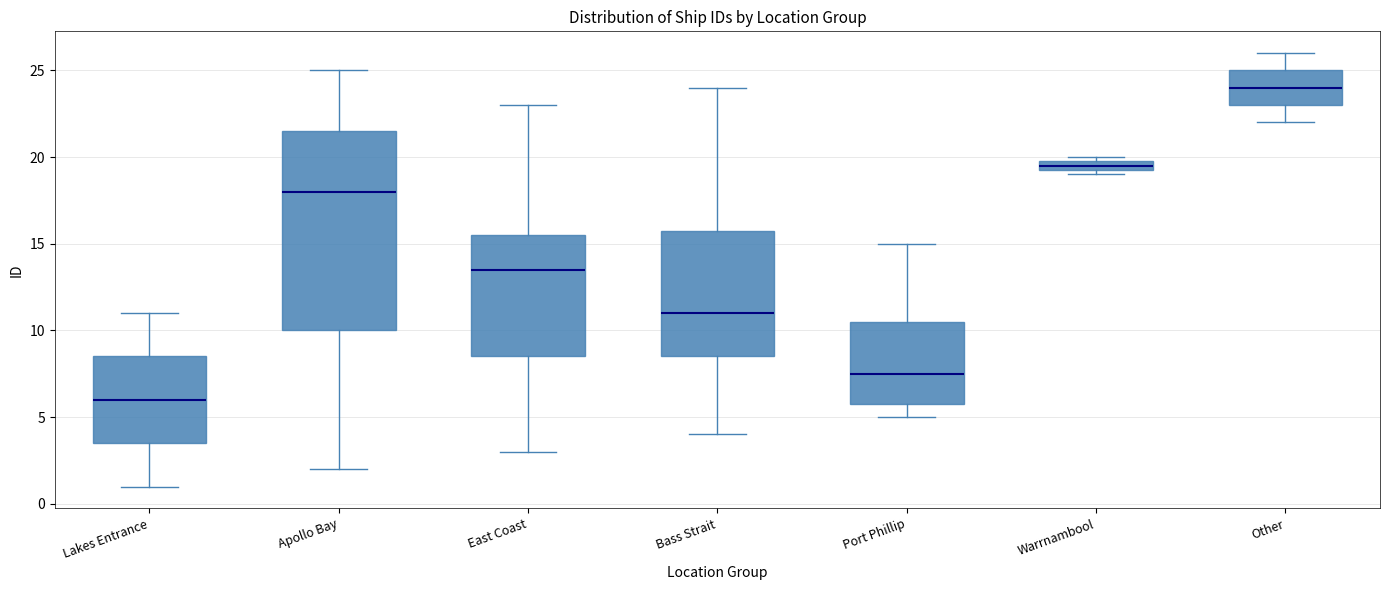

Which box's median line is the lowest?

Lakes Entrance